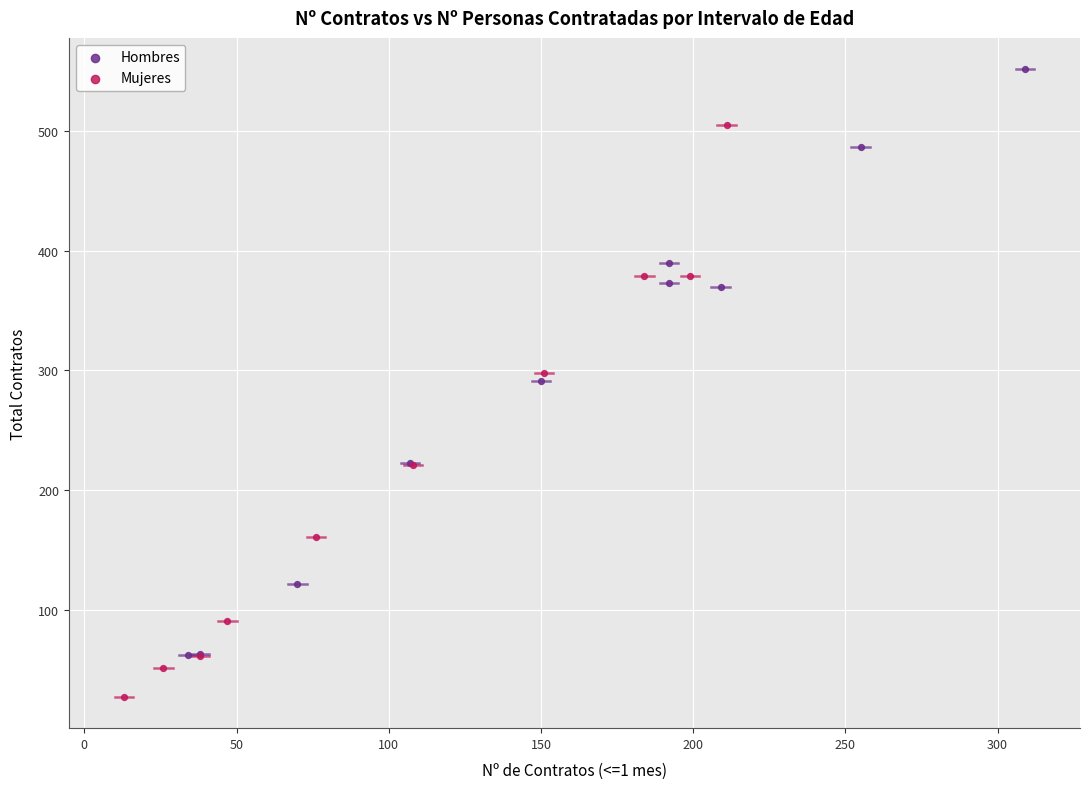

What are all the series names shown in the legend?

Hombres, Mujeres